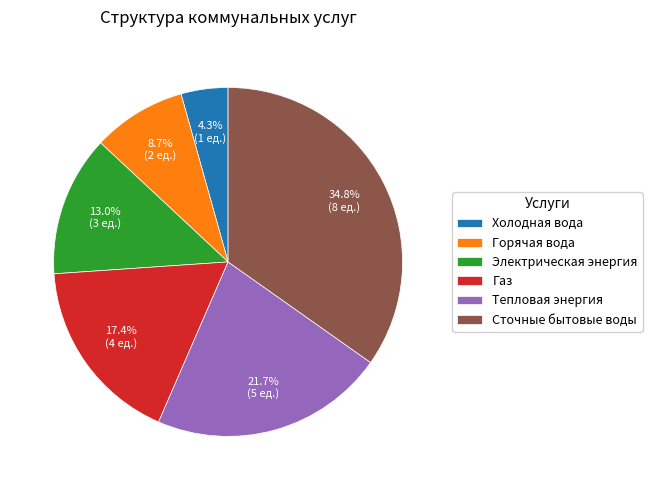

Is there any slice that represents more than half of the pie?

No